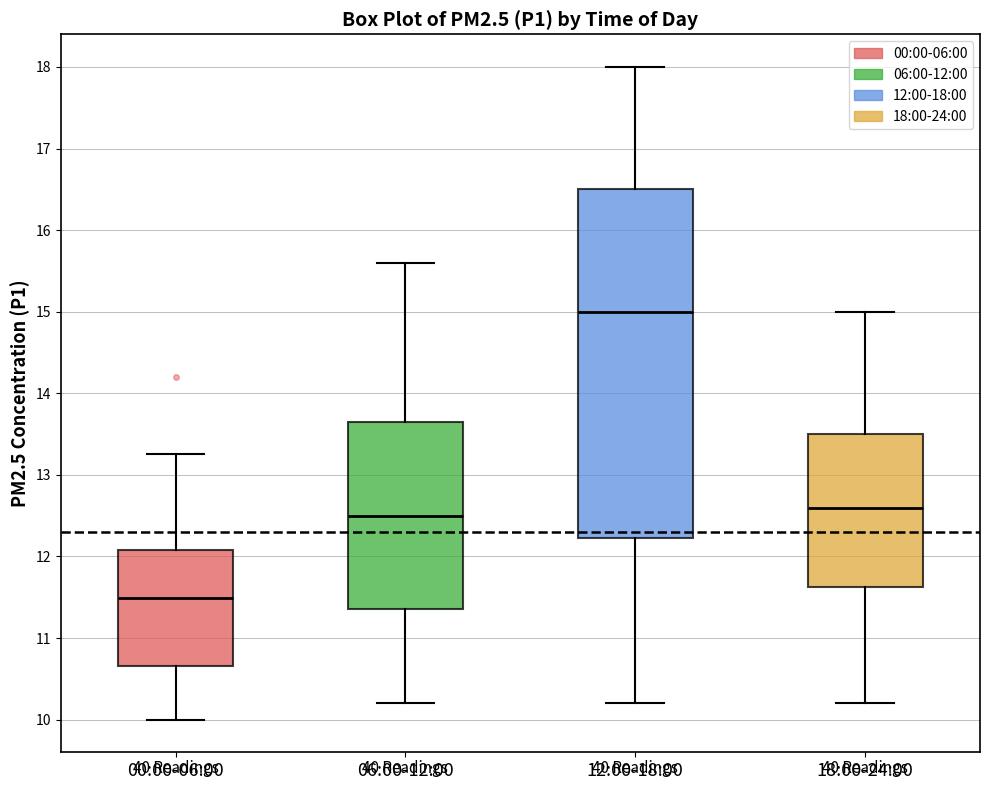

Comparing the boxes themselves (not the whiskers), which one is the tallest?

12:00-18:00